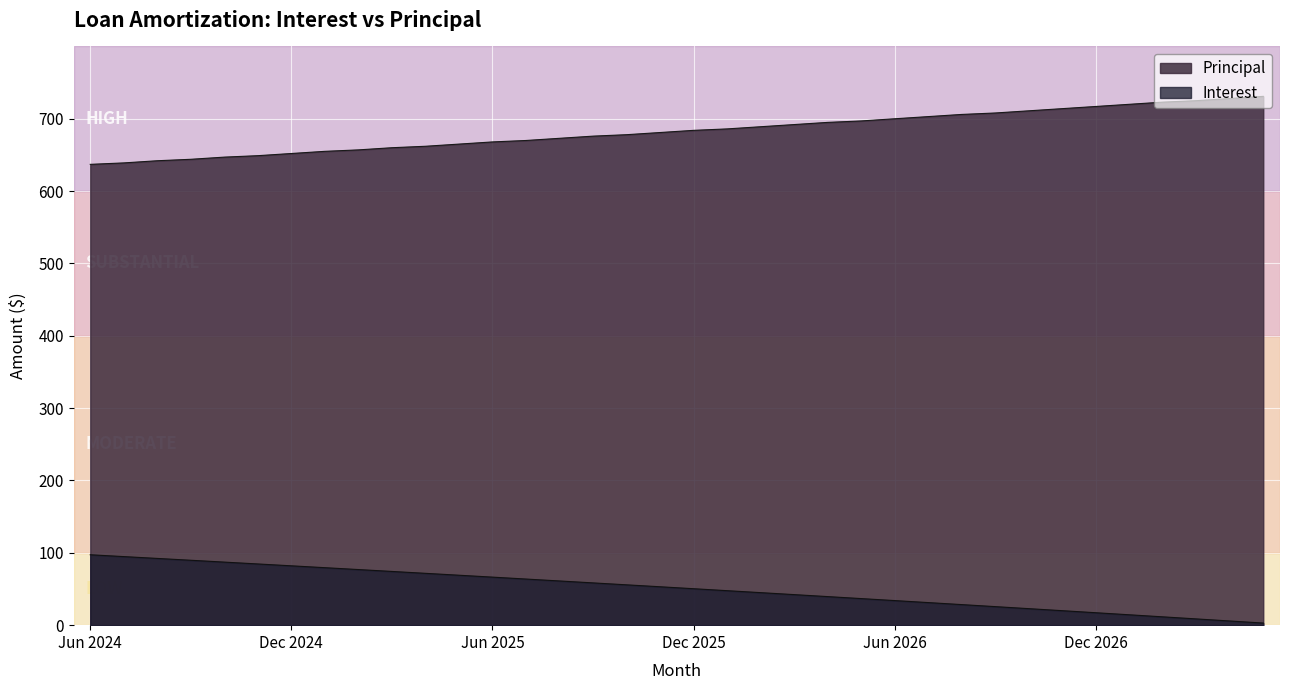

What is the average value of the Interest series?

51.2